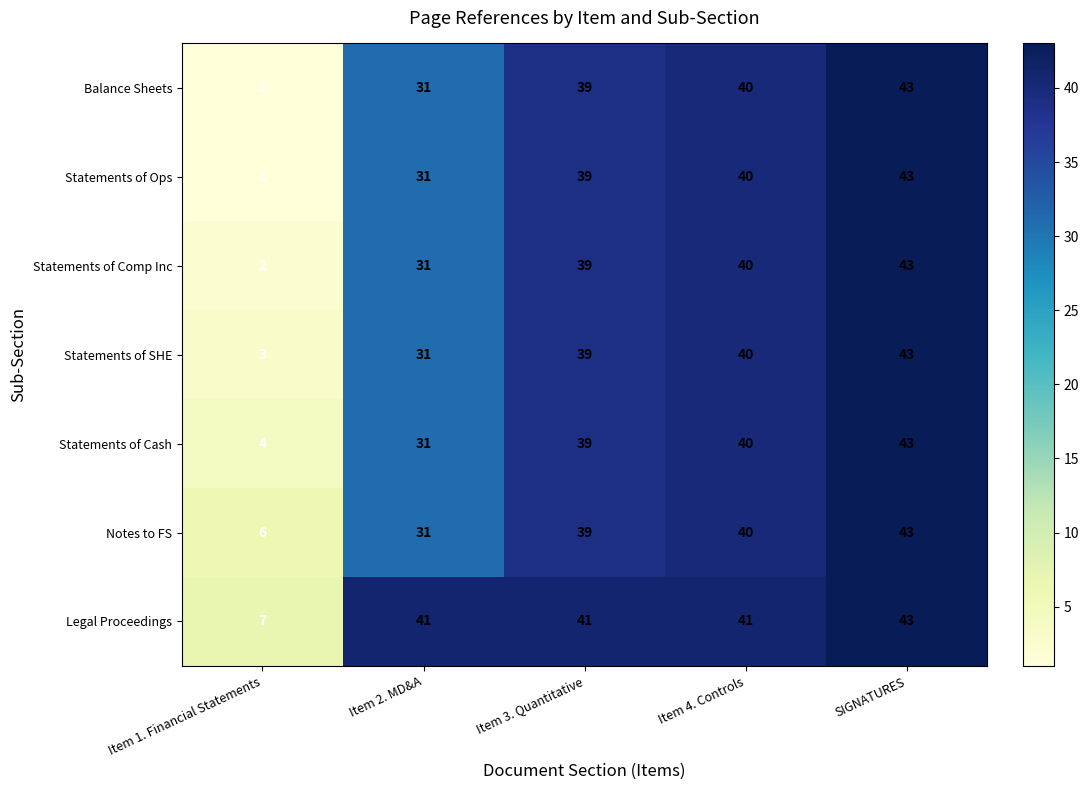

List the labels in order of Statements of Cash value, largest first.

SIGNATURES, Item 4. Controls, Item 3. Quantitative, Item 2. MD&A, Item 1. Financial Statements